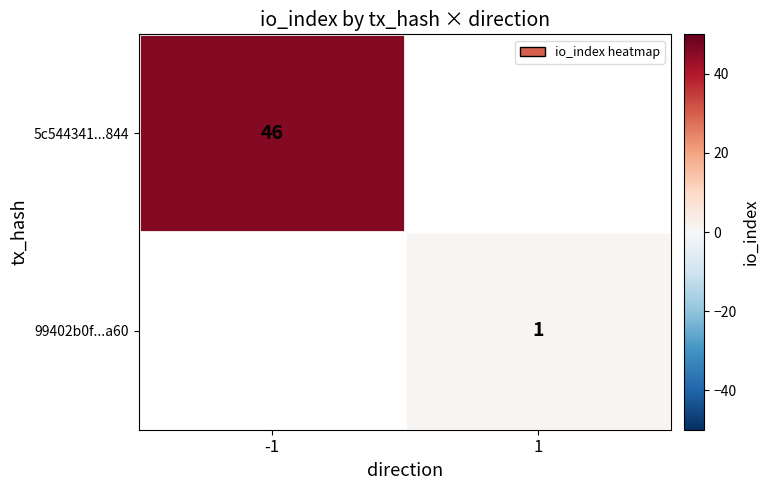

The 5c544341...844 series shows 46 at -1. True or false?

True